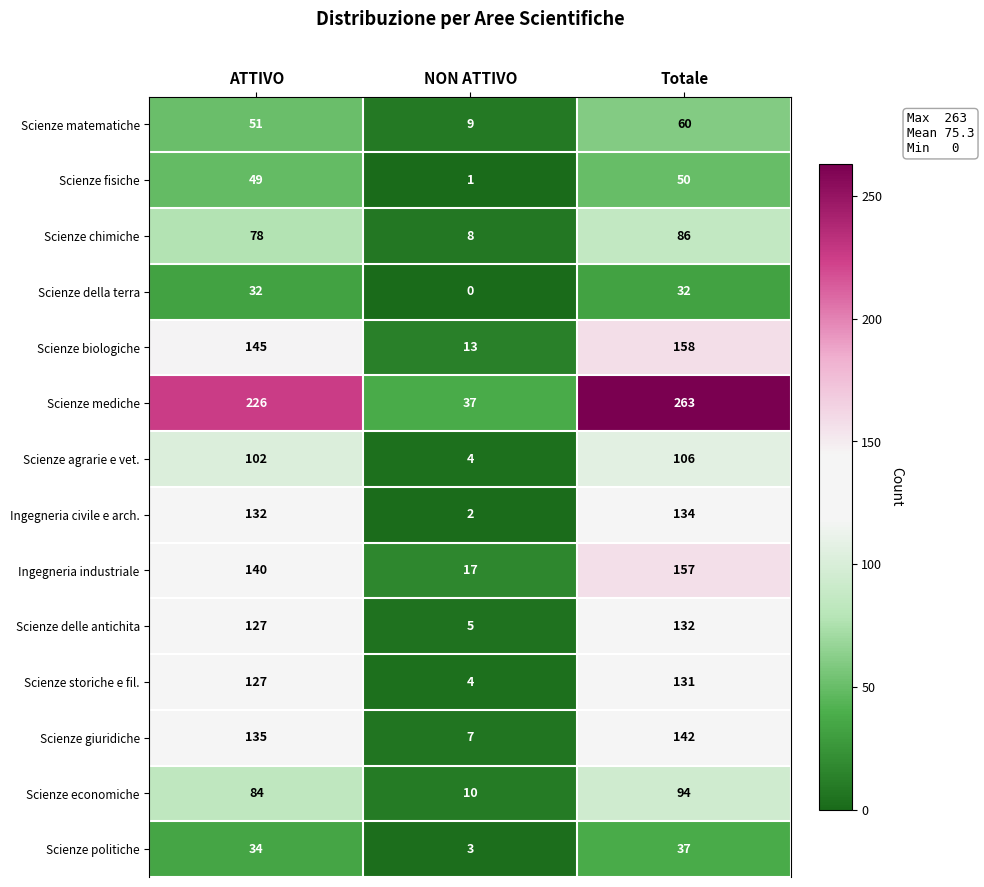

How many data points in Scienze delle antichita are less than 127?

1